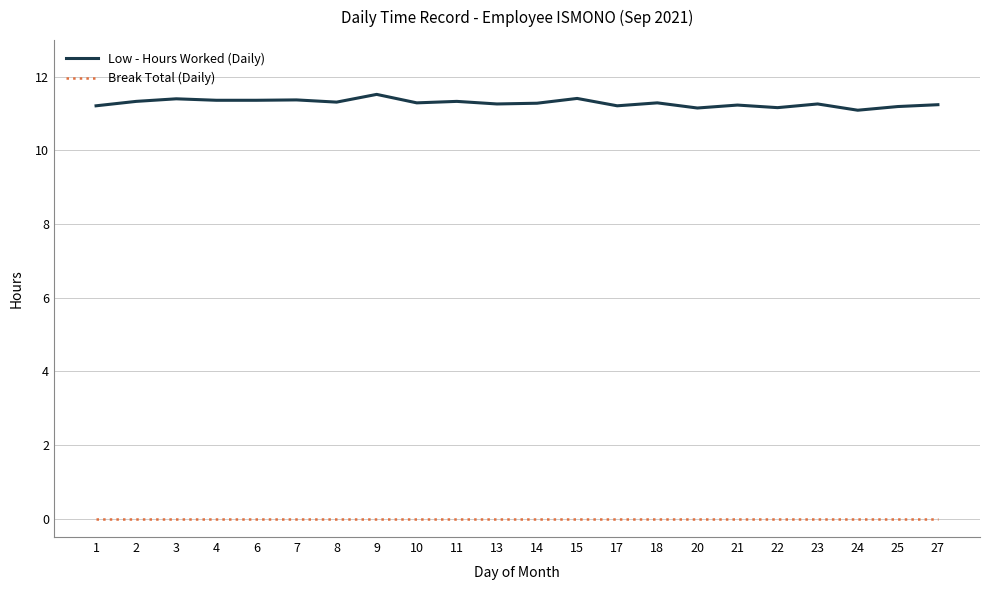

True or false: Break Total (Daily) and Low - Hours Worked (Daily) cross at least once.

False